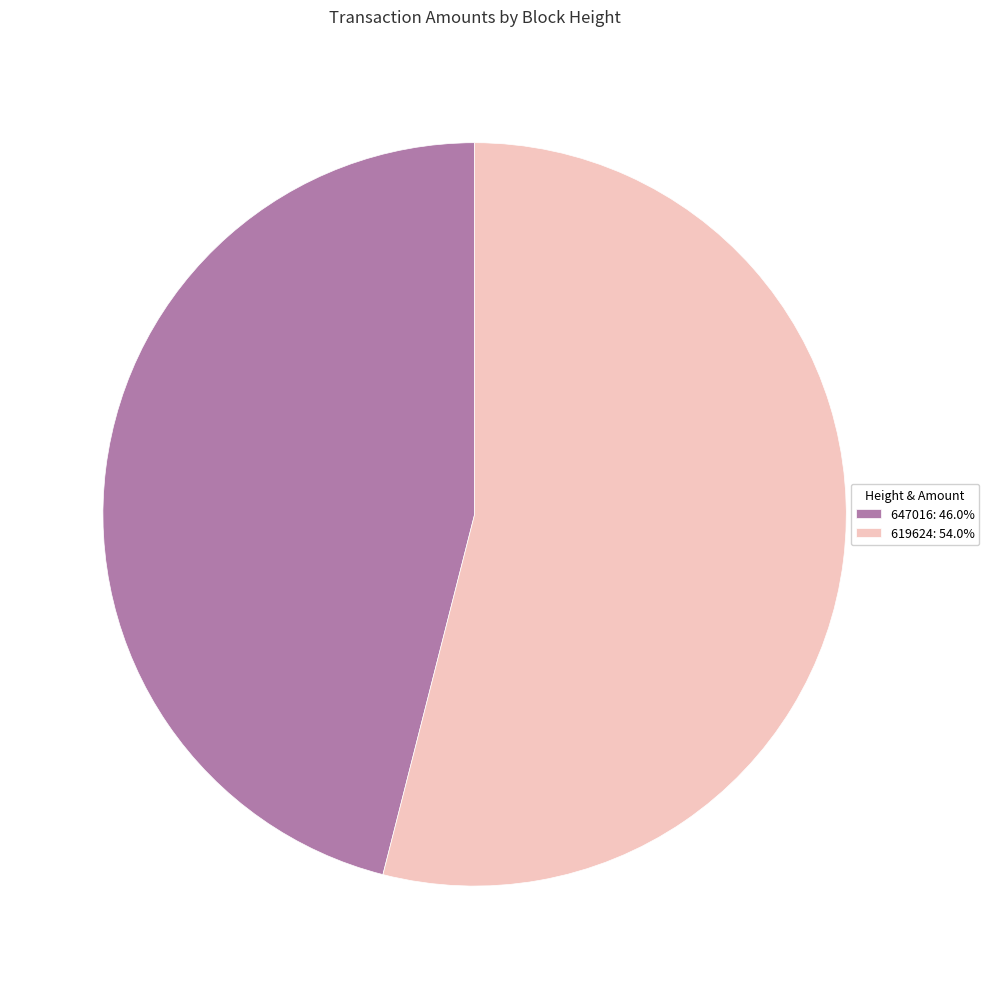

How many segments does this pie chart have?

2